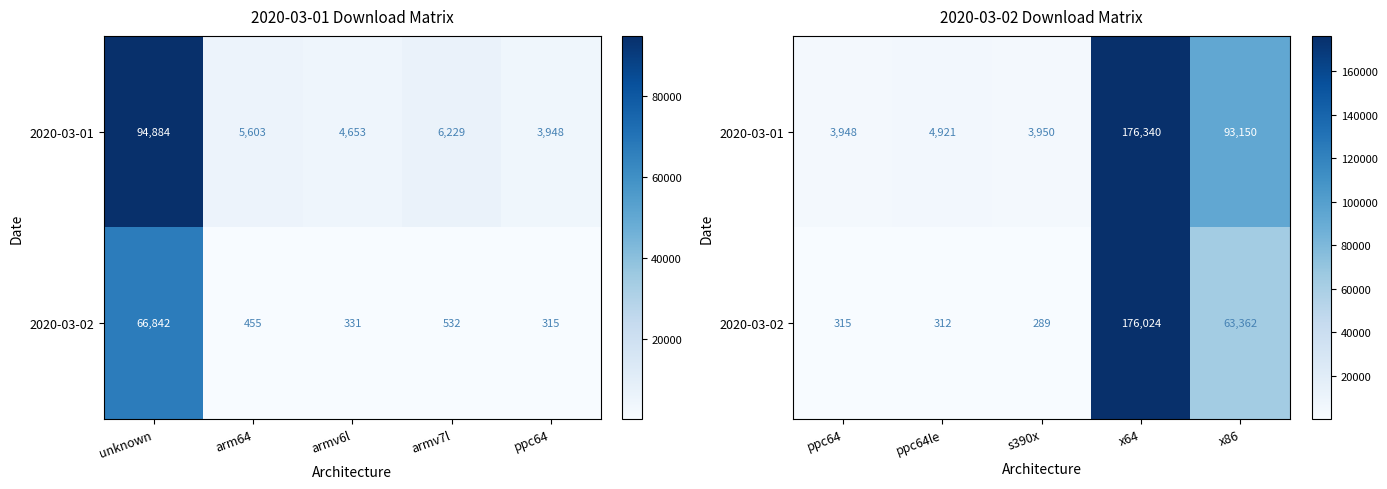

Rank the series at s390x from lowest to highest value.

2020-03-02, 2020-03-01